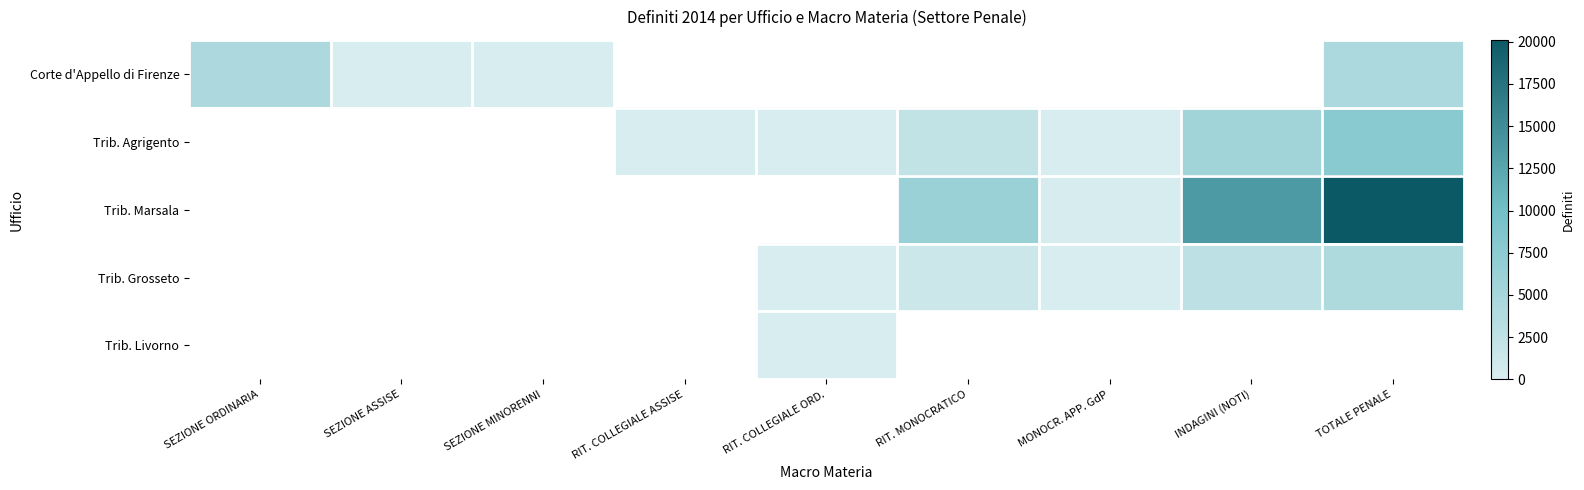

Which series changed the most between MONOCR. APP. GdP and INDAGINI (NOTI)?

Trib. Marsala